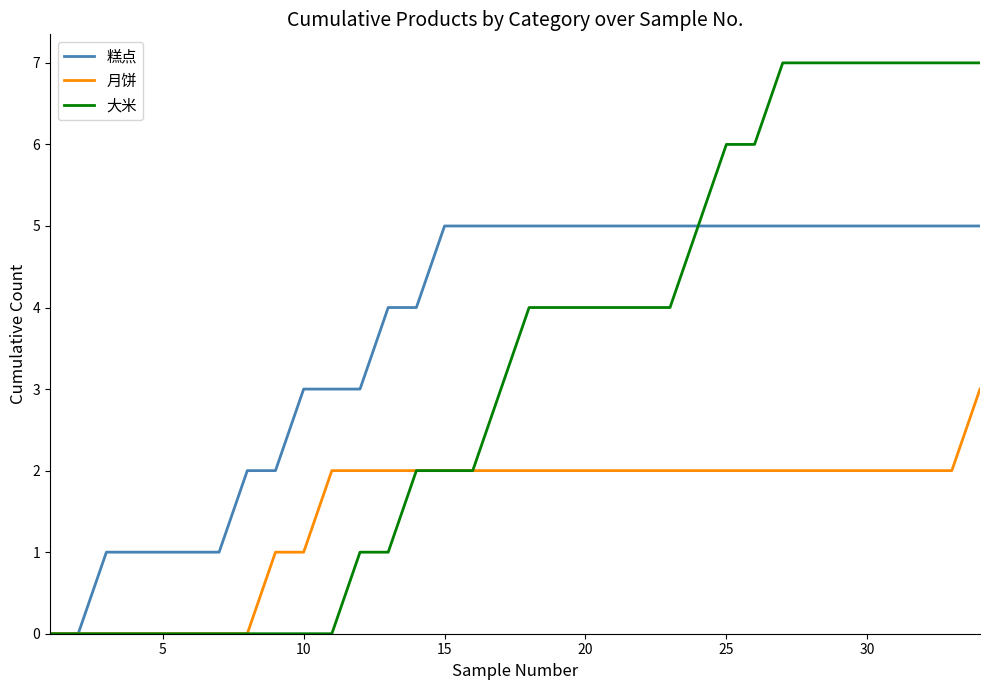

List the series in order of their peak value, lowest first.

月饼, 糕点, 大米